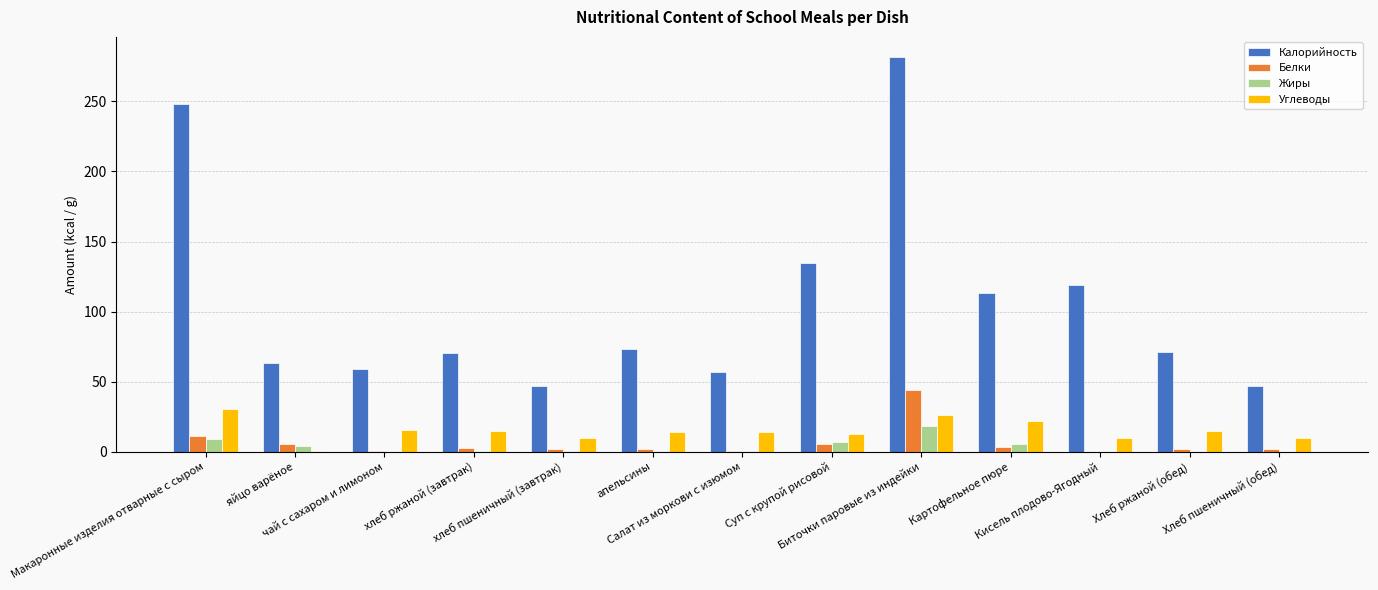

What are all the series names shown in the legend?

Калорийность, Белки, Жиры, Углеводы